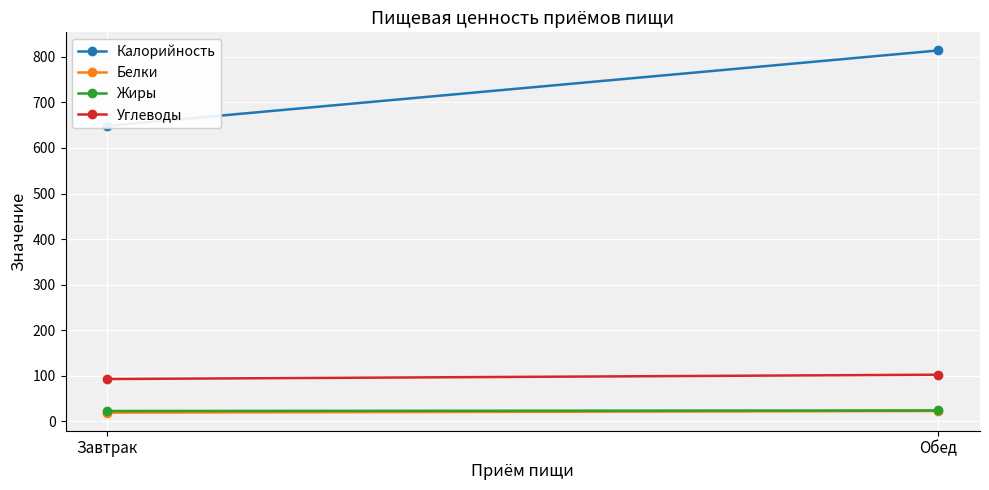

Rank the series at Обед from highest to lowest value.

Калорийность, Углеводы, Жиры, Белки